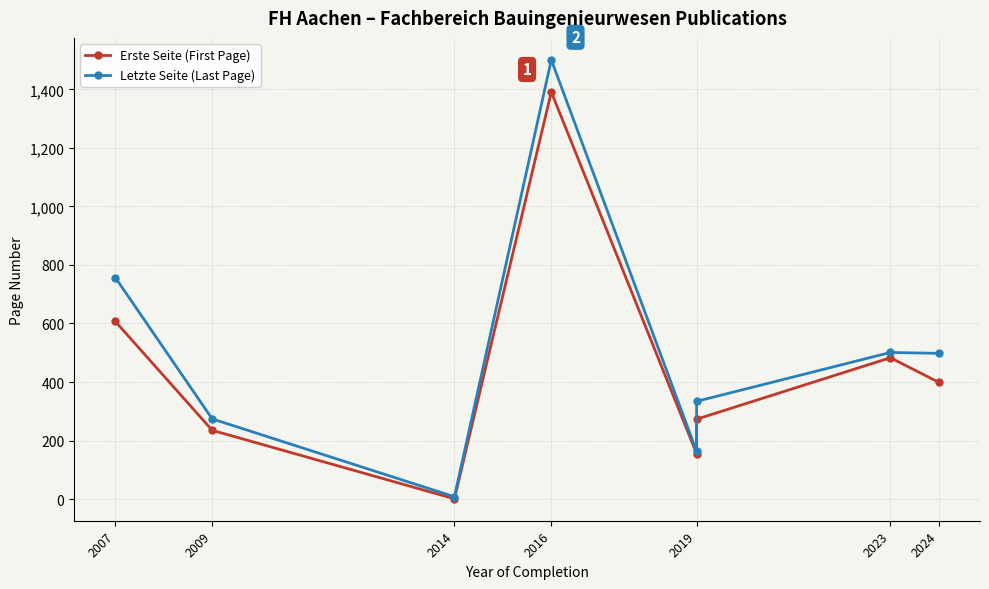

What position from the right is 2007?

8